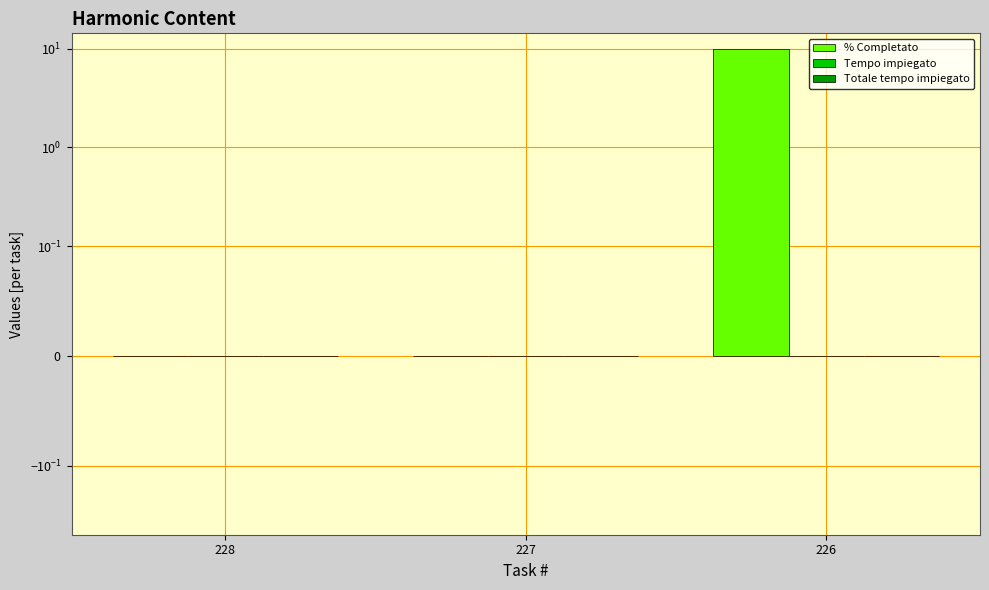

How many data points in % Completato are above 0?

1